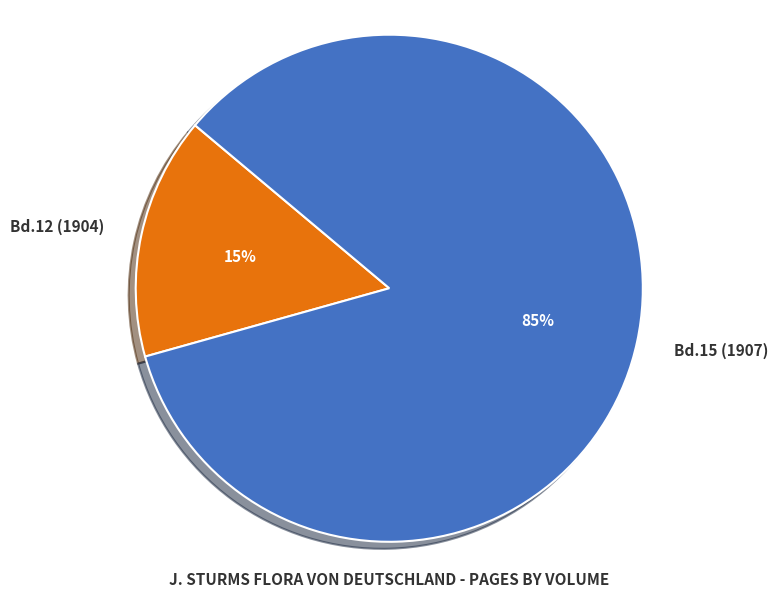

Is it true that Bd.12 (1904) is 9% of the pie?

False